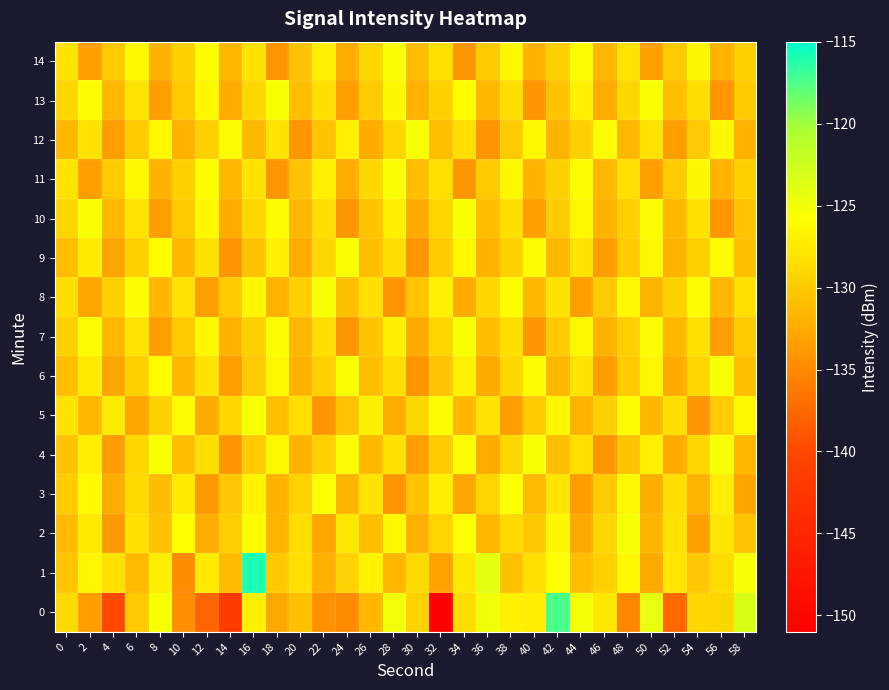

Between 52 and 20, which is larger?

20